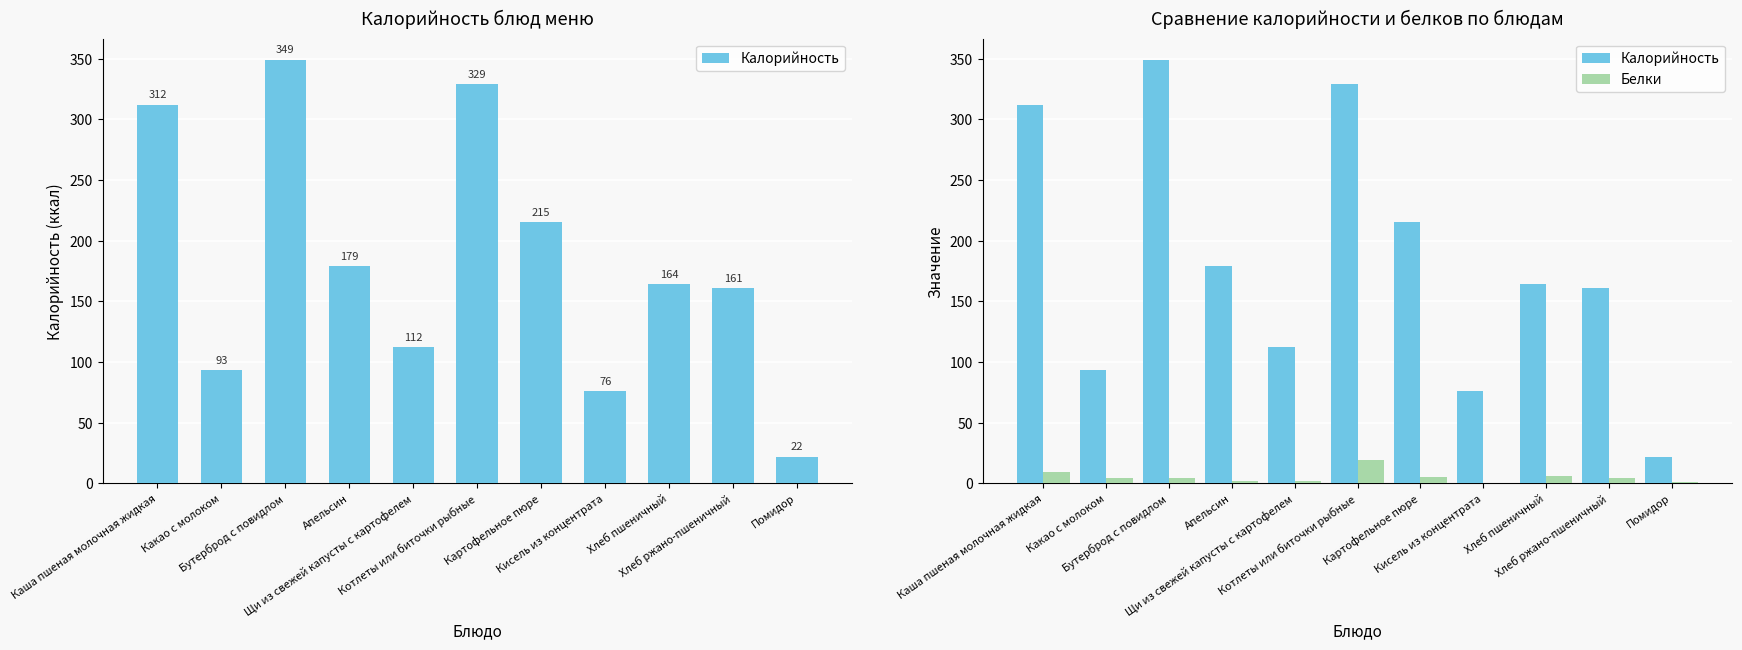

What position from the left is Помидор?

11